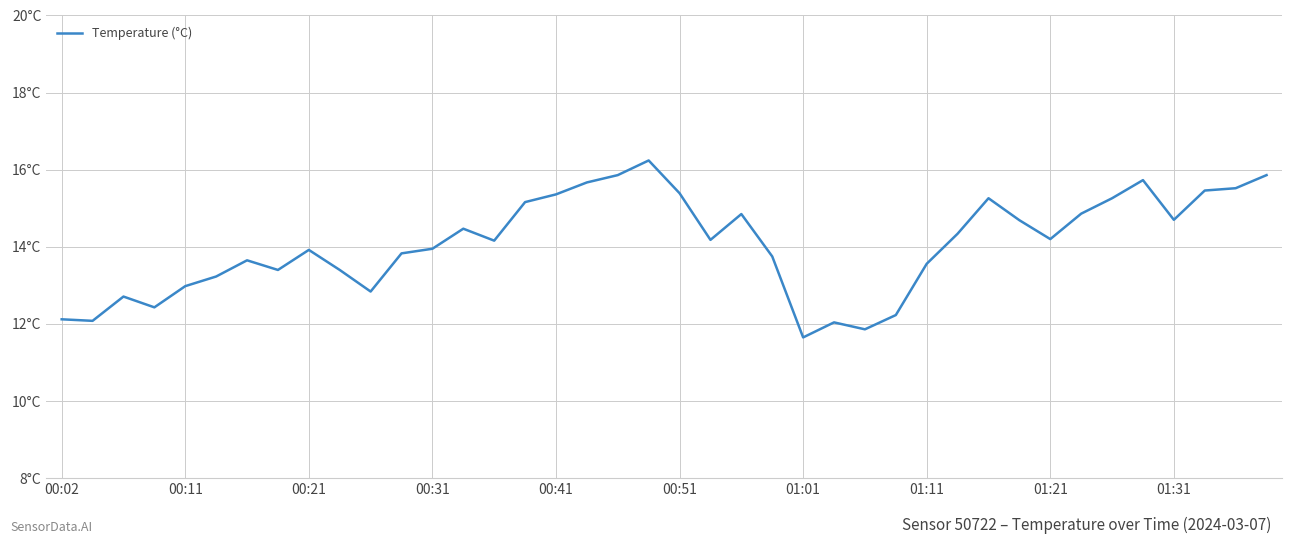

Does the chart display data point markers on the line(s)?

No